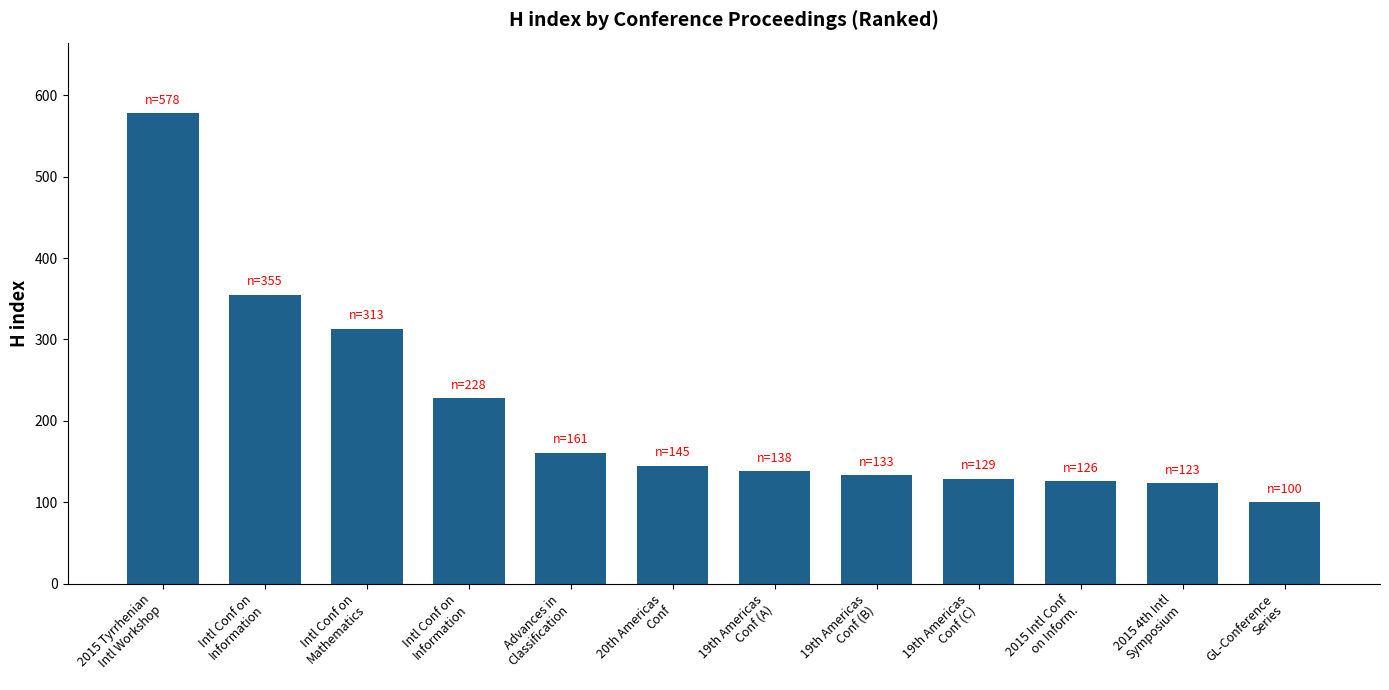

What is the sum of the values at 2015 4th Intl
Symposium and GL-Conference
Series?

223